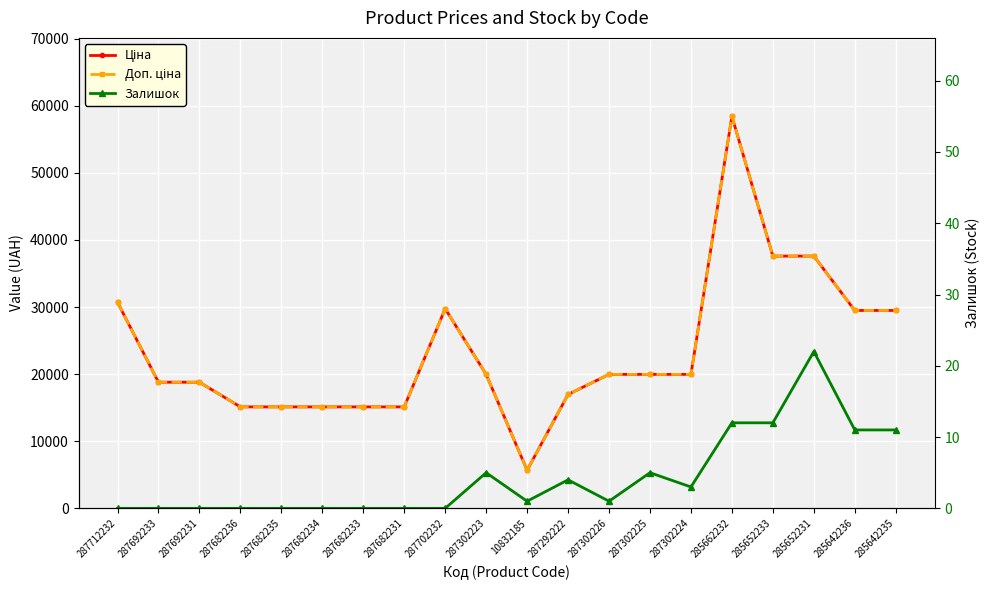

The Залишок series shows 11.6 at 287682231. True or false?

False